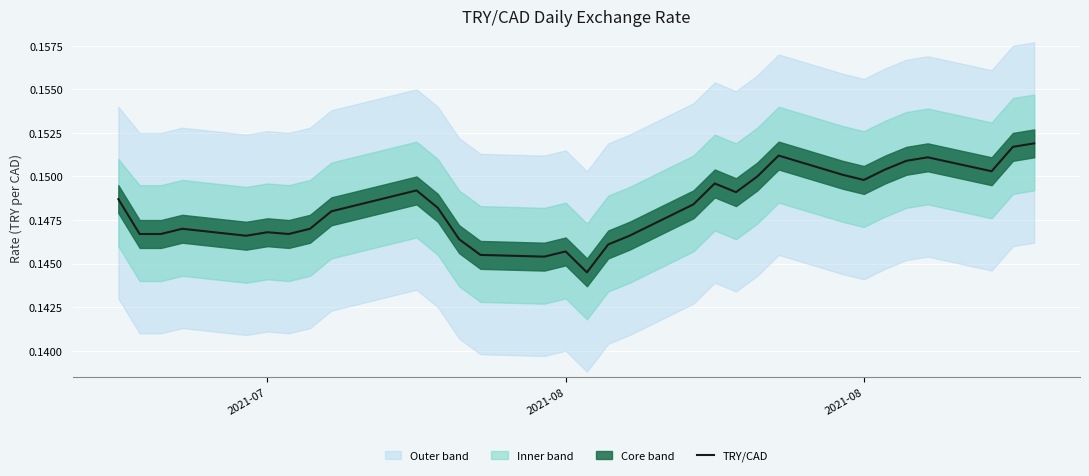

How many points are lower than both their immediate neighbors (excluding endpoints)?

7